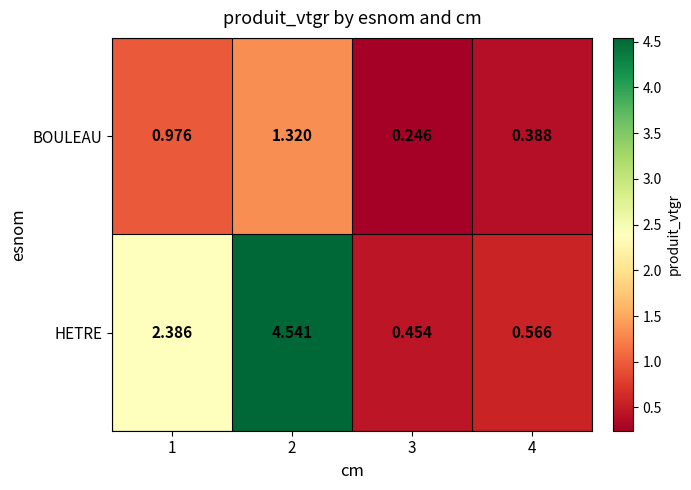

Between 2 and 4, which series saw the biggest shift?

HETRE